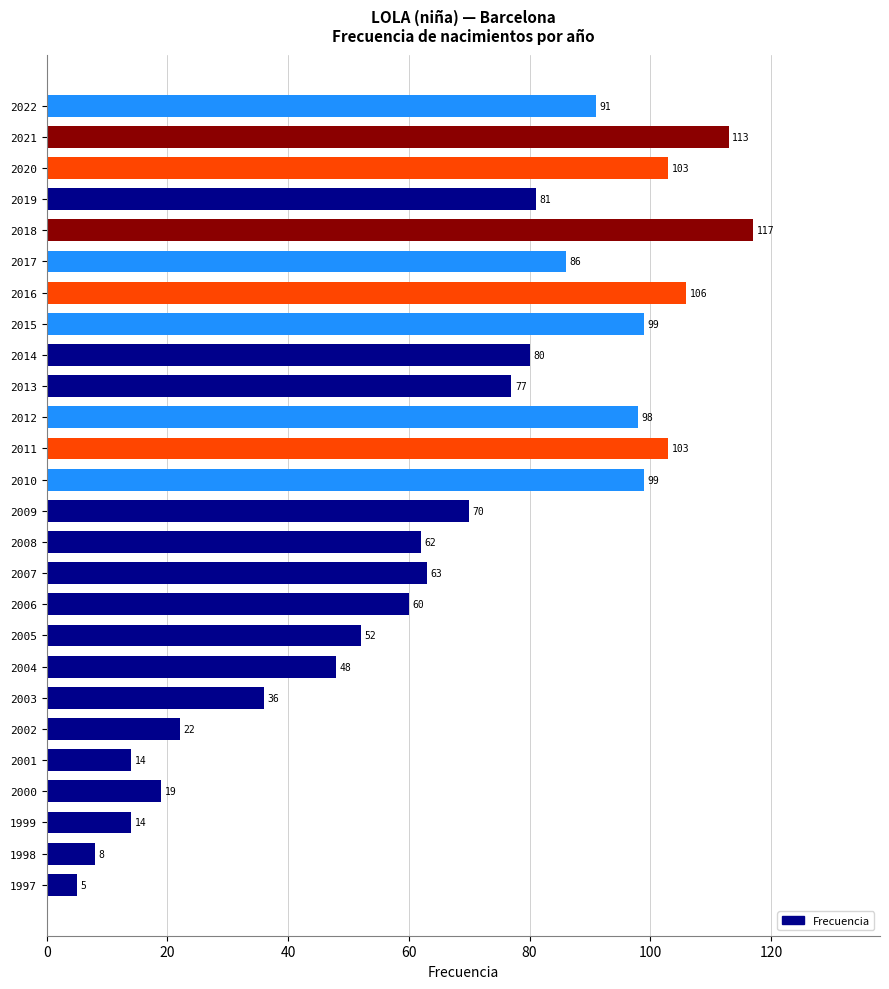

What is the change in value from 2007 to 2005?

-11